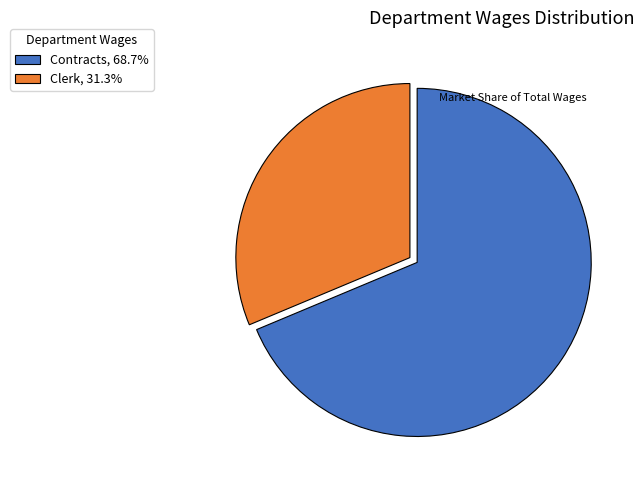

Do Clerk, 31.3% and Contracts, 68.7% together represent more than half of the pie?

Yes